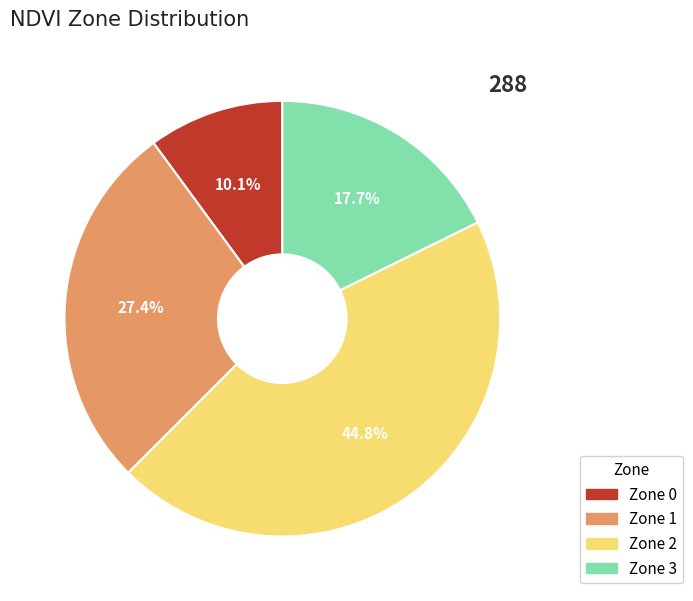

Which slice is the largest?

Zone 2